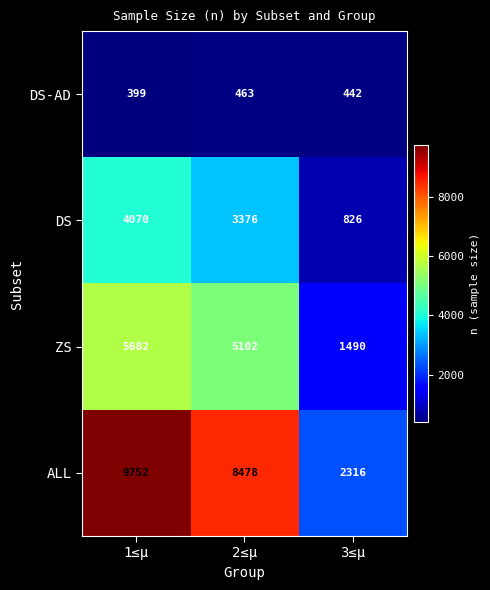

What is the sum of the DS-AD values at 3≤μ and 2≤μ?

905